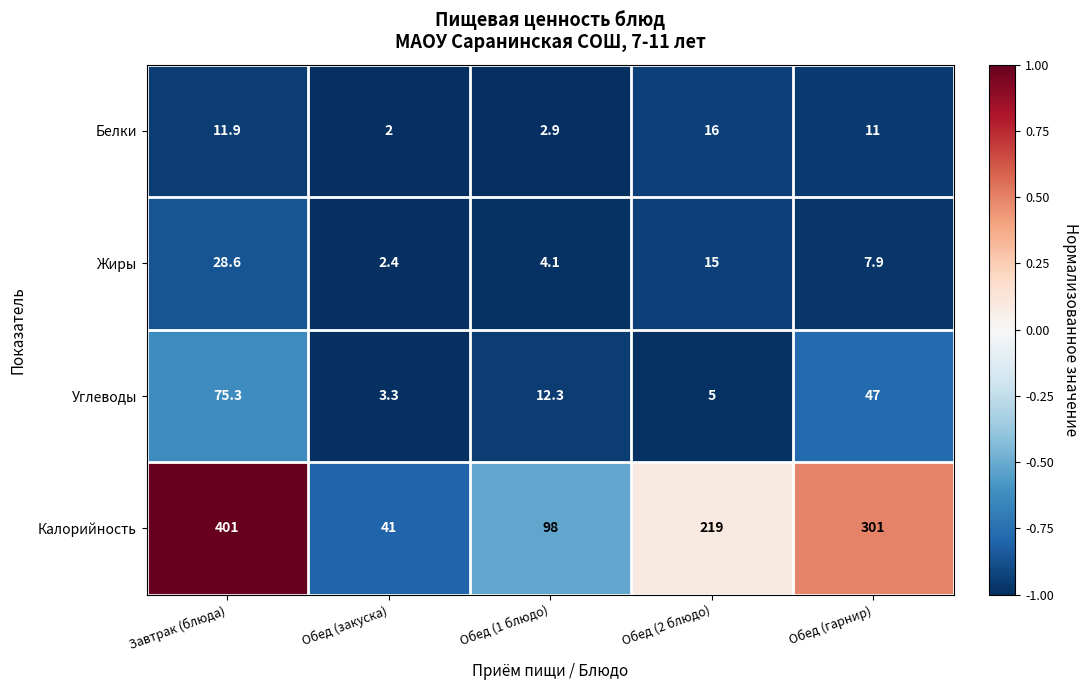

Reading left to right, what are all the values shown in this chart?

Белки: 11.9	2.0	2.9	16.0	11.0
Жиры: 28.6	2.4	4.1	15.0	7.9
Углеводы: 75.3	3.3	12.3	5.0	47.0
Калорийность: 401.0	41.0	98.0	219.0	301.0